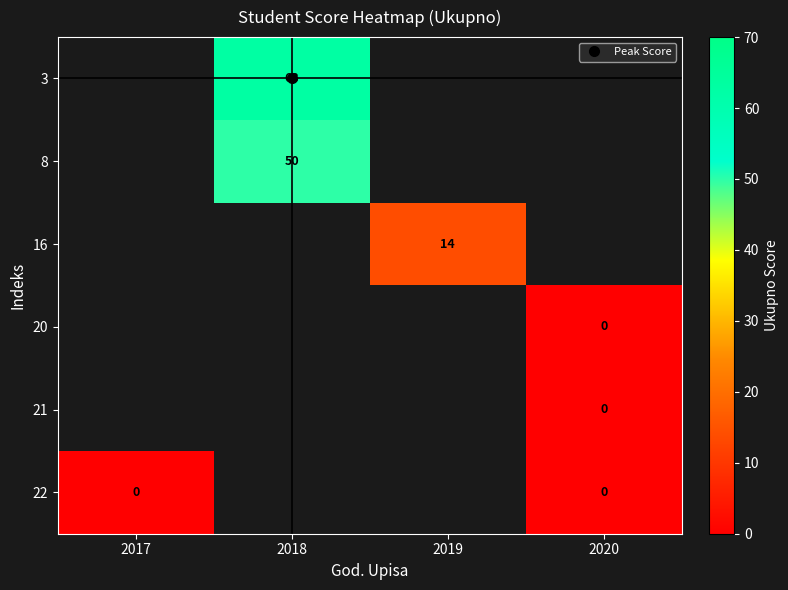

How many series are shown in this chart?

6